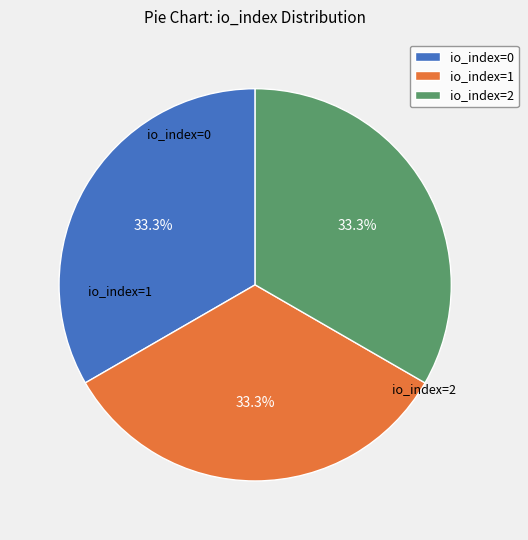

Combined, do io_index=1 and io_index=0 account for over 50%?

Yes